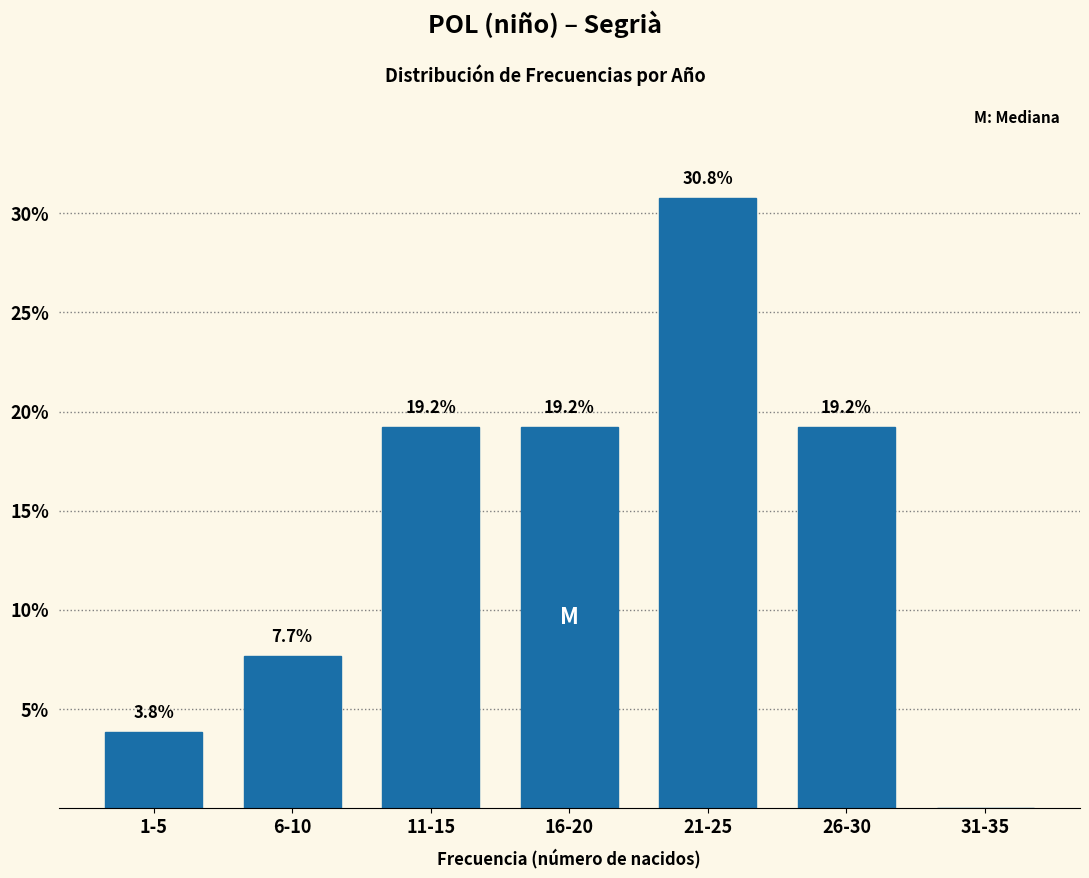

Reading left to right, what are all the values shown in this chart?

1-5=3.8	6-10=7.7	11-15=19.2	16-20=19.2	21-25=30.8	26-30=19.2	31-35=0.0